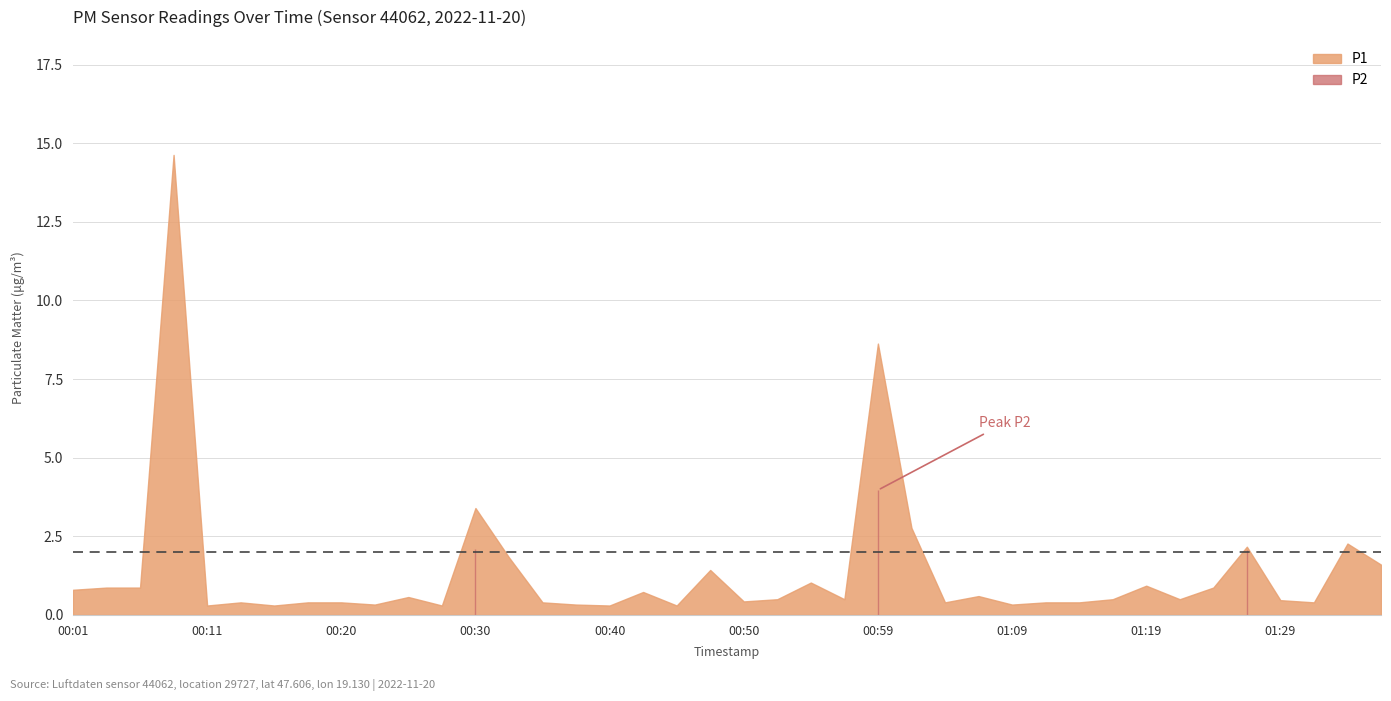

Between 00:37 and 00:59, which series saw the biggest shift?

P1